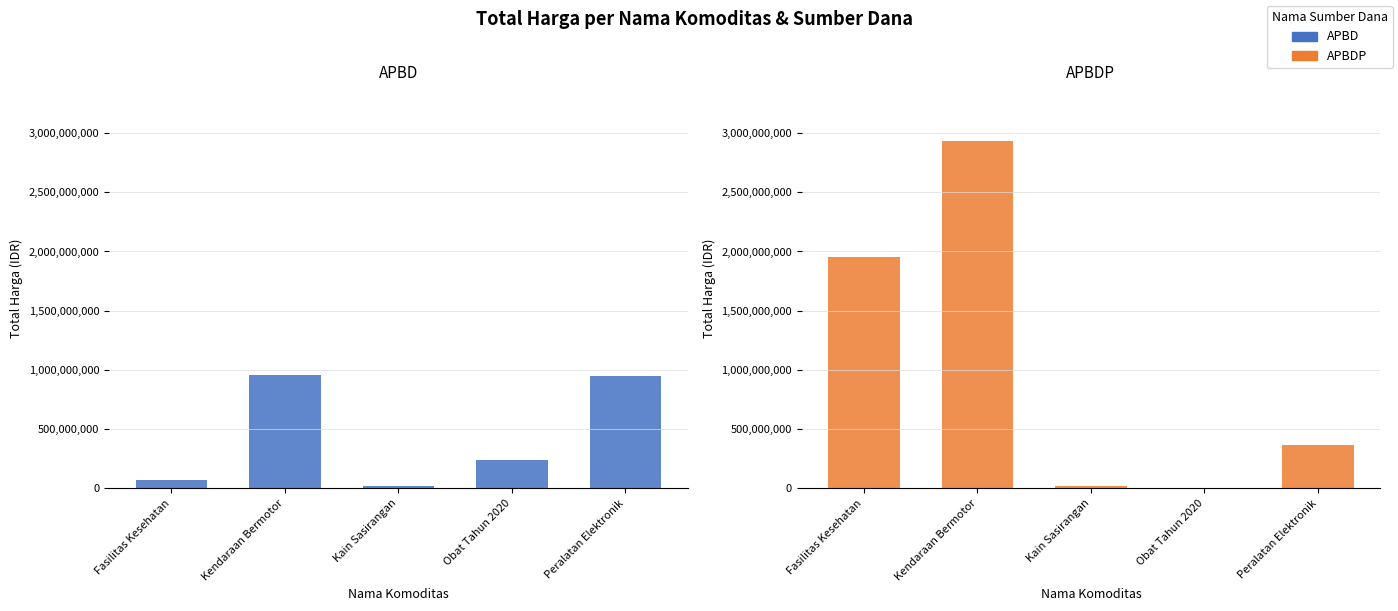

Between Obat Tahun 2020 and Peralatan Elektronik, which series saw the biggest shift?

APBD